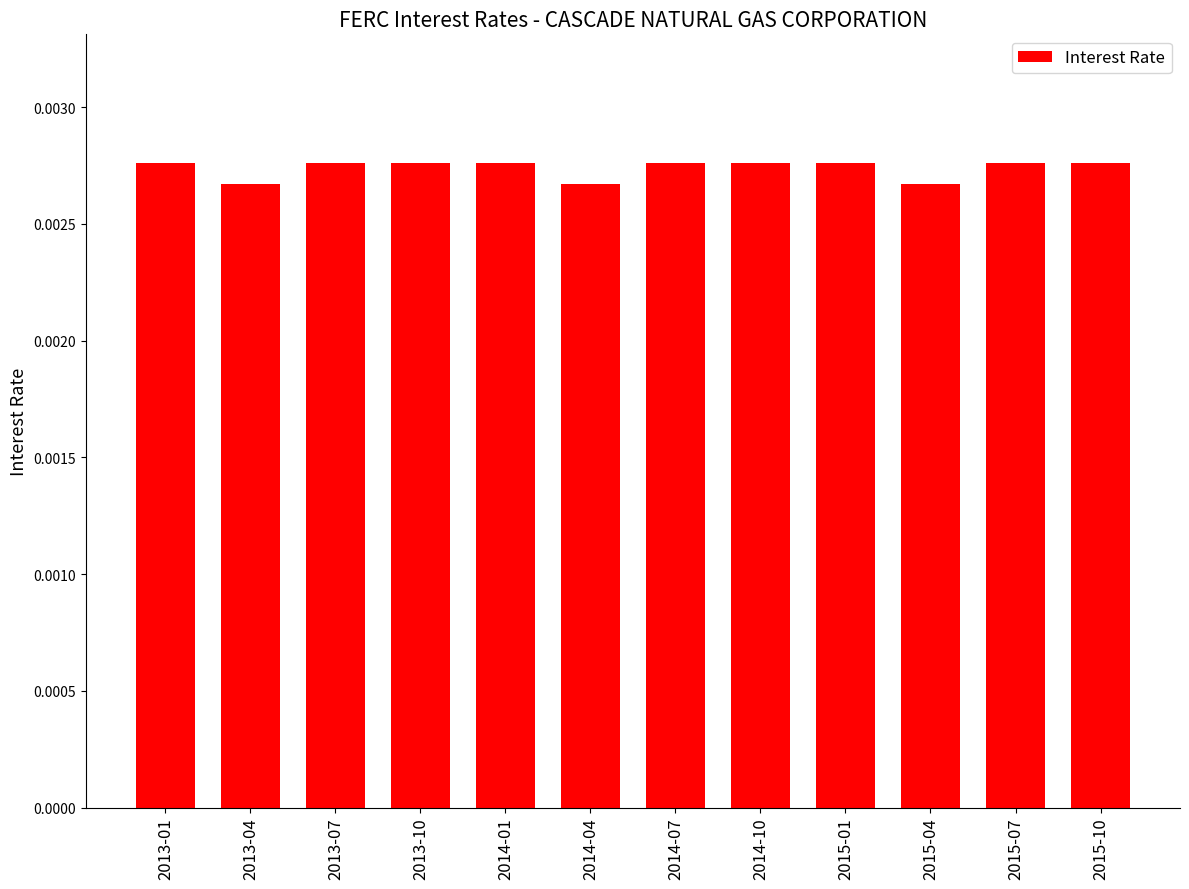

Between 2013-10 and 2013-04, which is larger?

2013-10